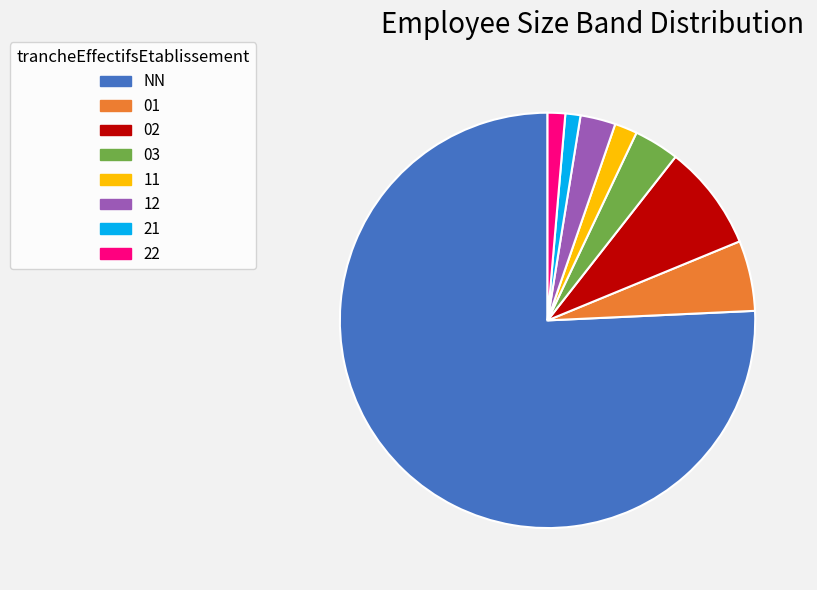

Is the sum of 03 and 12 greater than half?

No